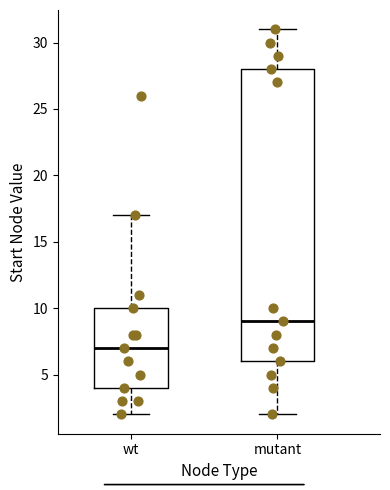

Reading left to right, read every box against the y-axis: the position of its median line, the range the box covers, and the ends of its whiskers. The values are not printed on the chart, so give them approximately, as read against the axis.

wt: median 7, box 4 to 10, whiskers 2 to 17
mutant: median 9, box 6 to 28, whiskers 2 to 31